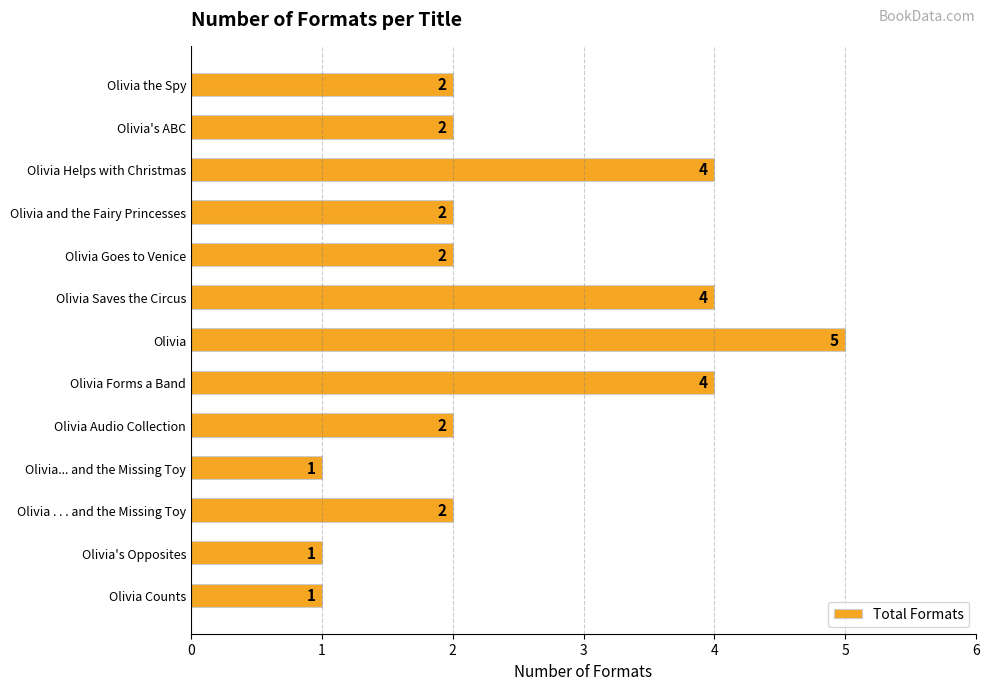

The value at Olivia Goes to Venice is 1. True or false?

False